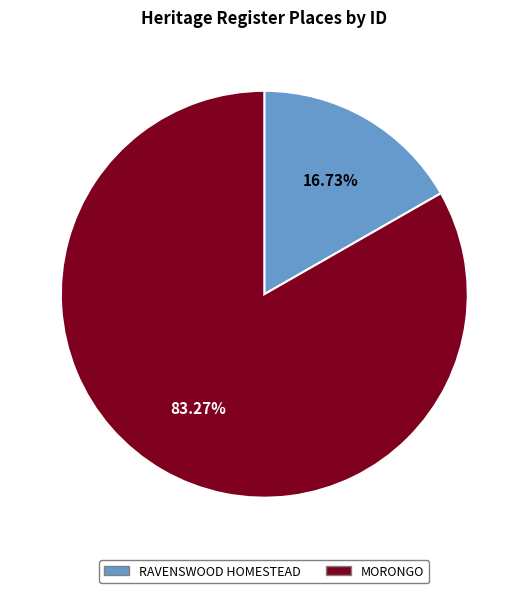

Is it true that MORONGO is 92% of the pie?

False